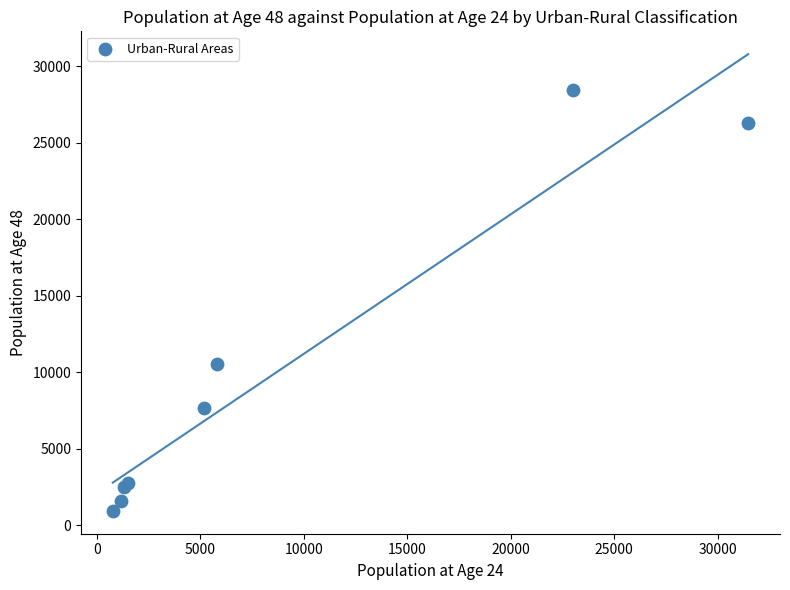

What Y value in the scatter plot is closest to 14689?

10527